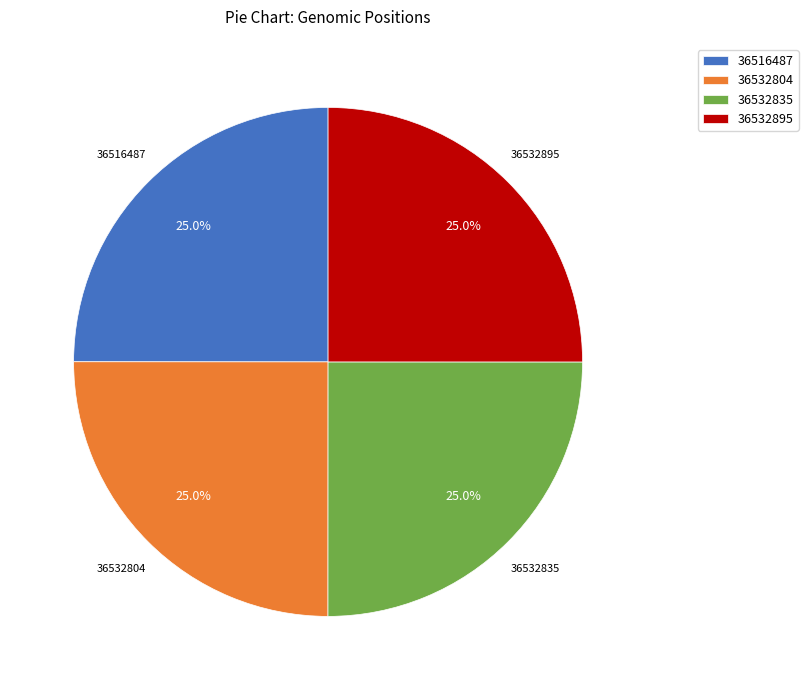

Approximately how many times larger is the value at 36516487 compared to 36532804?

1.0